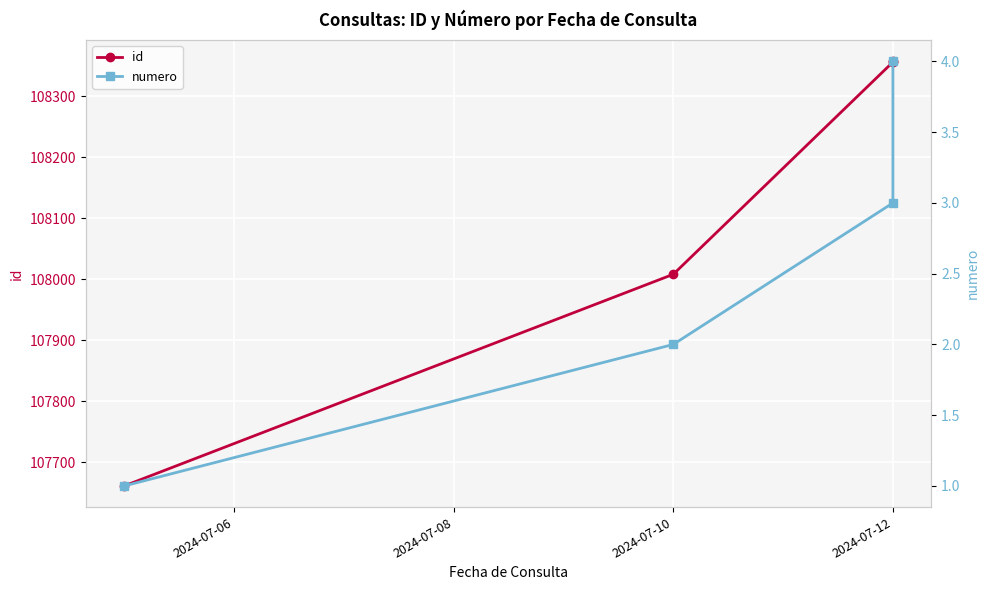

What is the maximum value for numero?

4